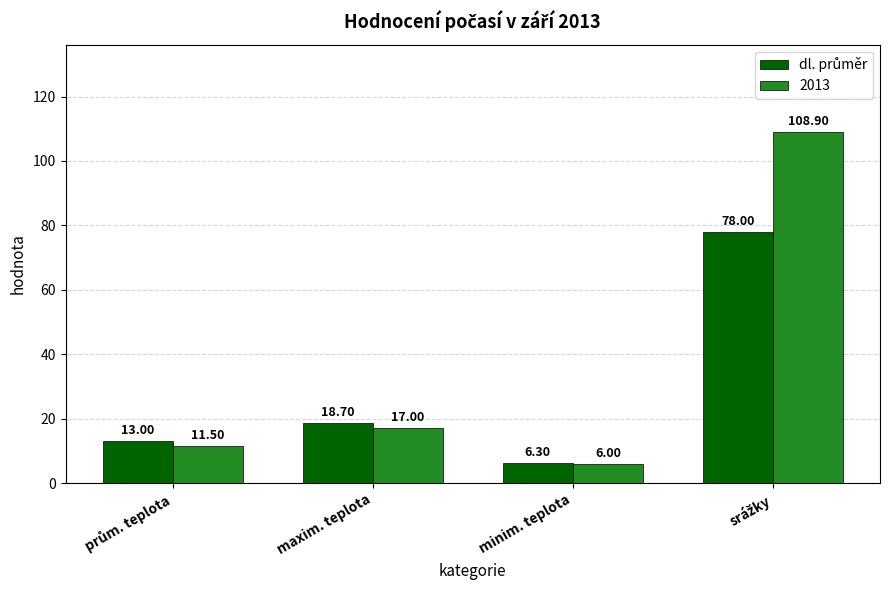

What is the difference between the highest and lowest values at minim. teplota?

0.3